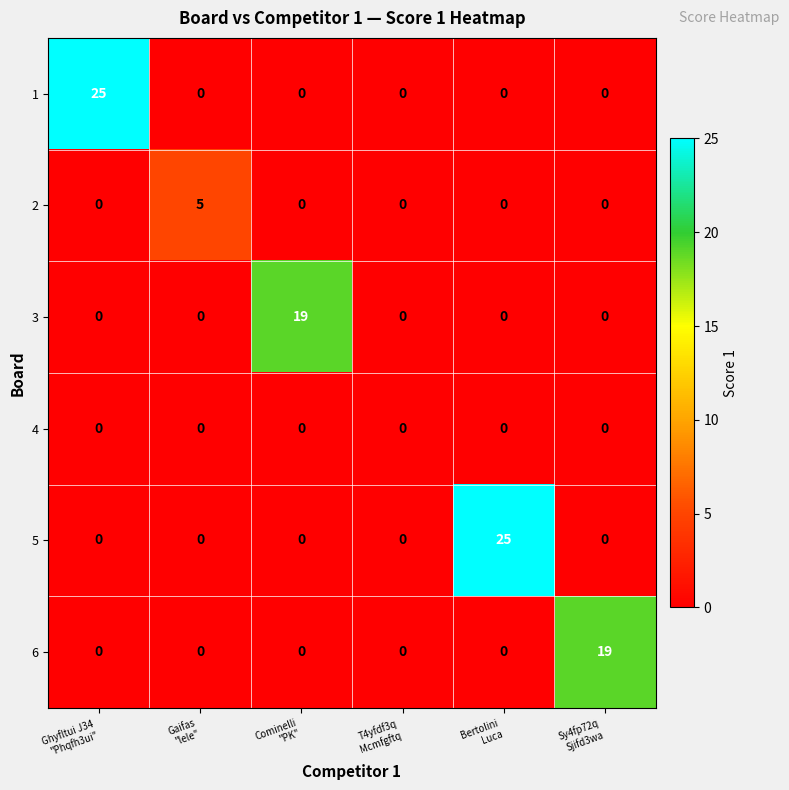

What is the maximum value for 3?

19